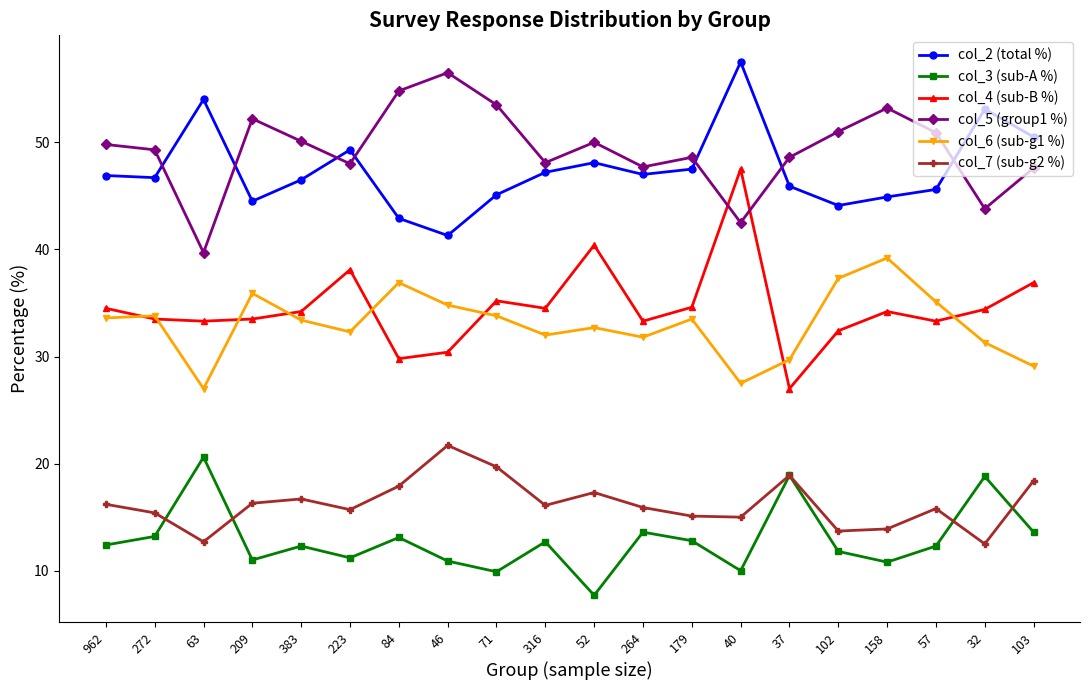

At how many categories does at least one series exceed 13?

20